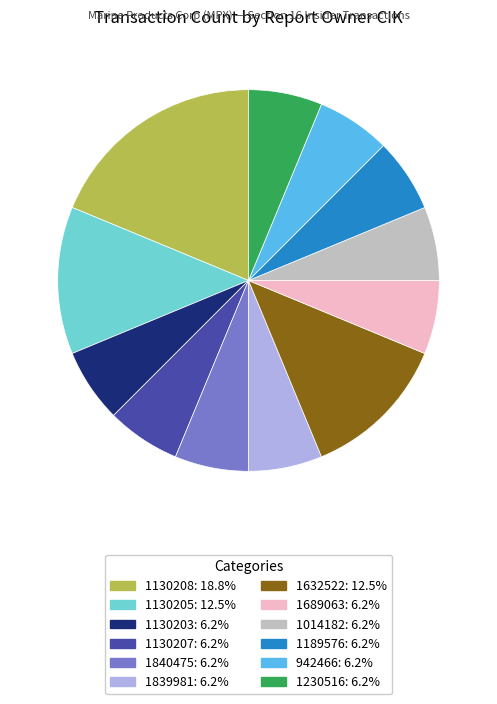

How many slices are in this pie chart?

12